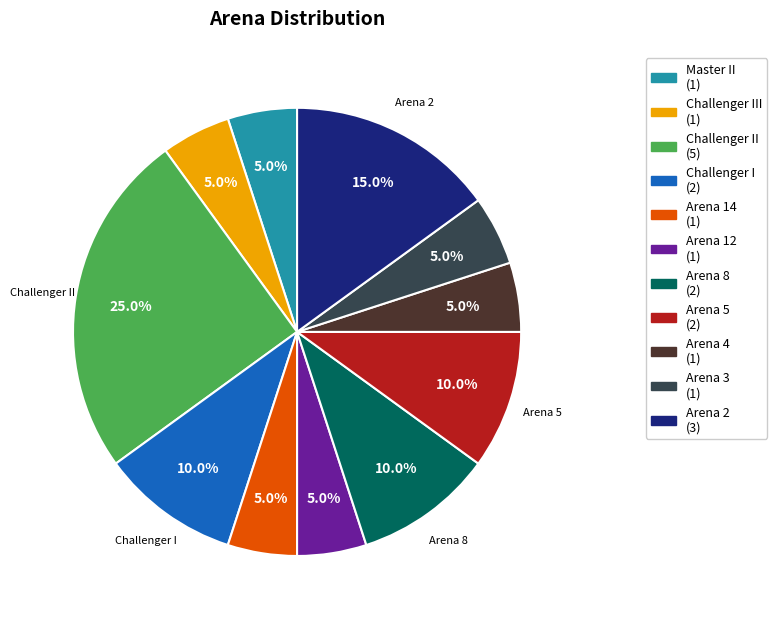

Is there any slice that represents more than half of the pie?

No